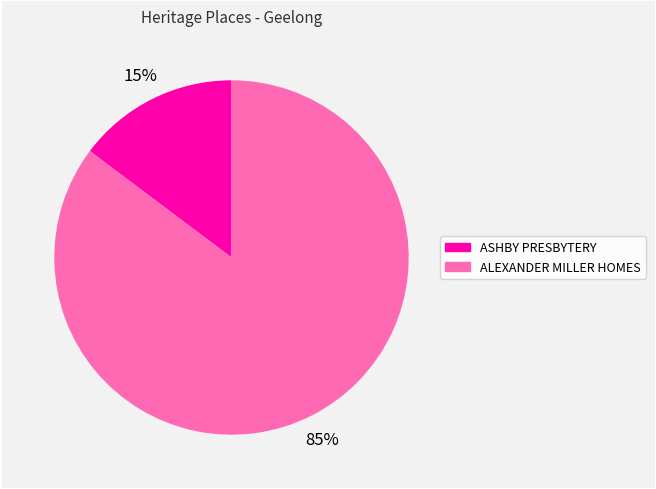

Is there a majority slice in this chart?

Yes